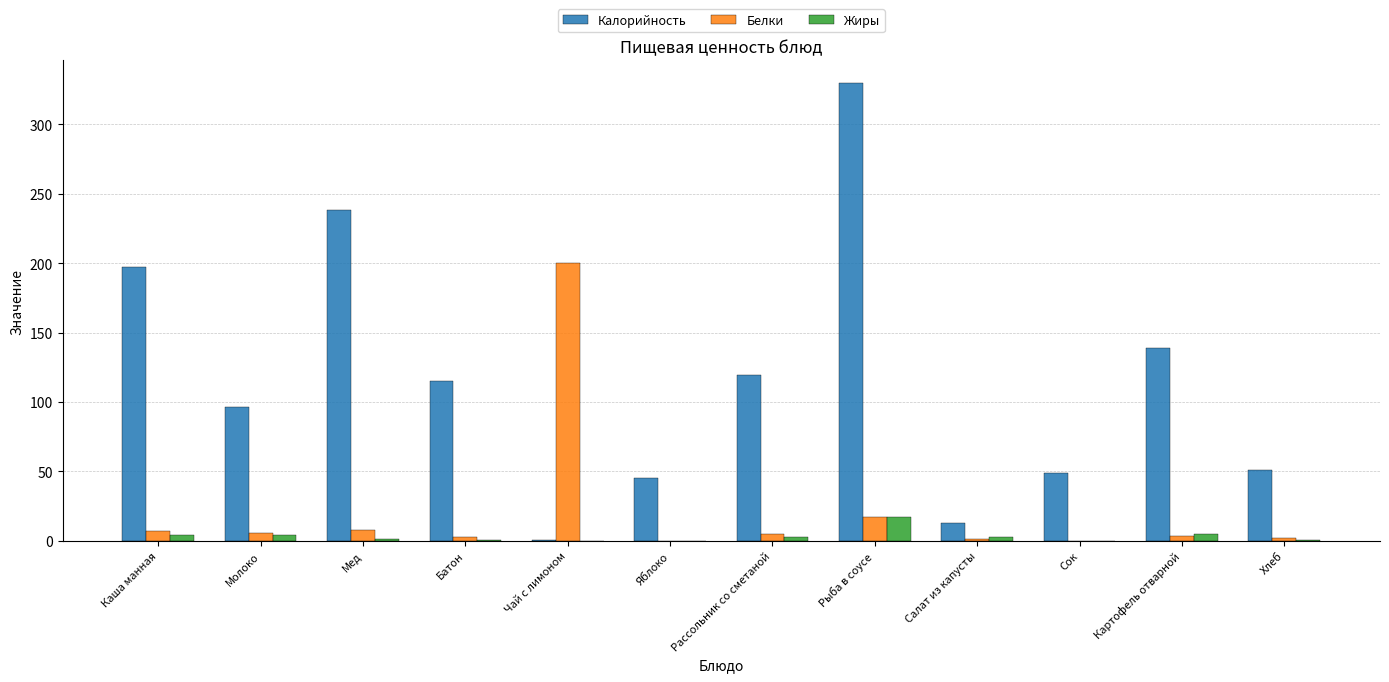

What is the difference between the Калорийность values at Чай с лимоном and Батон?

114.3